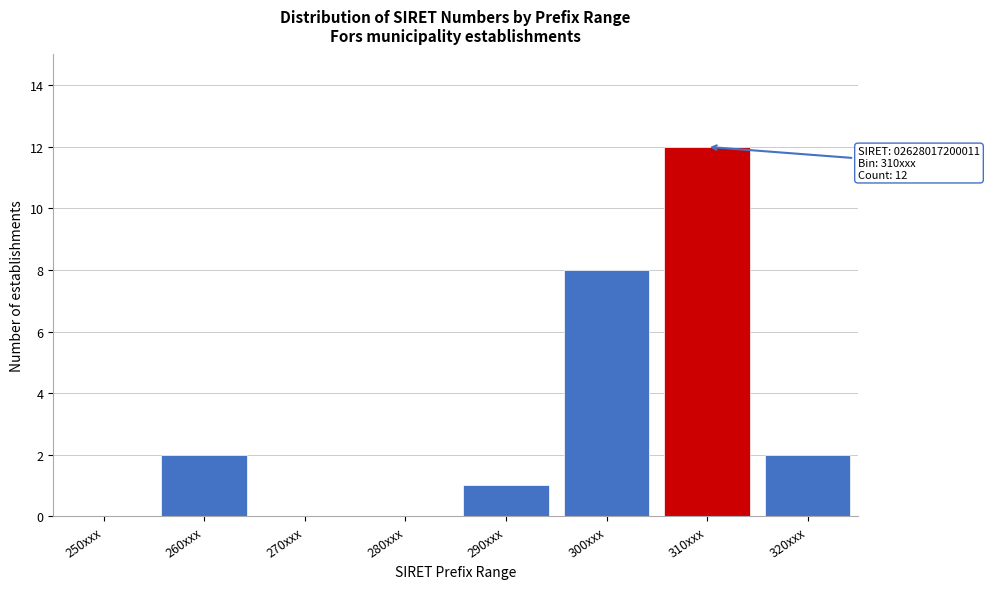

Reading right to left, transcribe all the data shown in this chart.

320xxx=2	310xxx=12	300xxx=8	290xxx=1	280xxx=0	270xxx=0	260xxx=2	250xxx=0